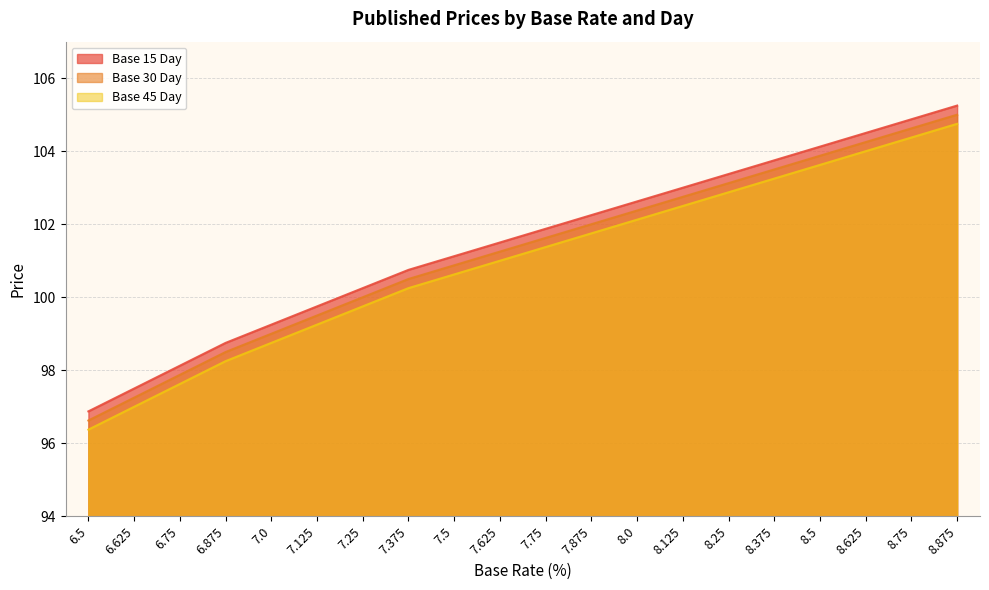

True or false: Base 30 Day and Base 15 Day intersect in this chart.

False